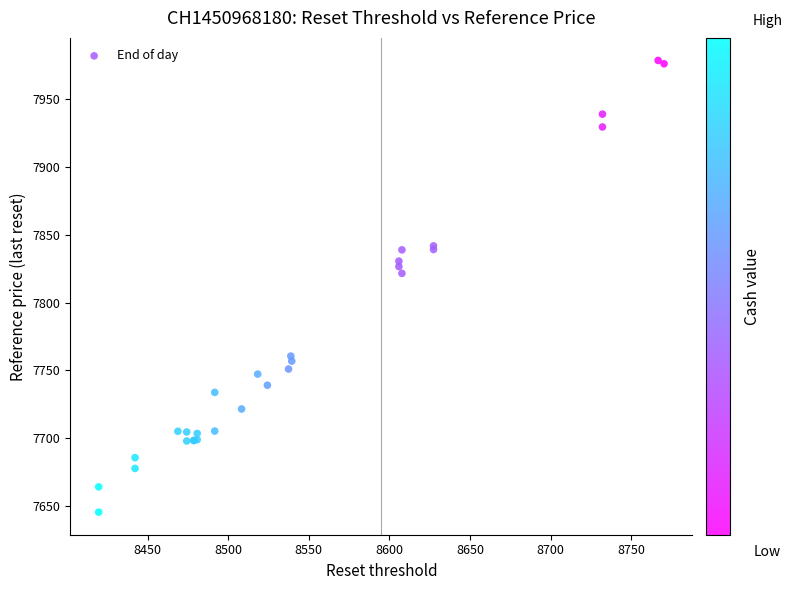

What Y value in the scatter plot is closest to 7811?

7821.5